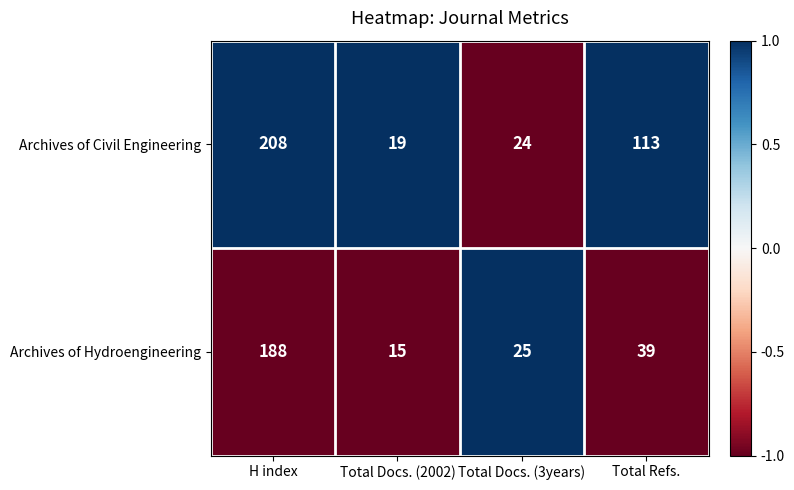

Reading left to right, extract all data points from this chart.

Archives of Civil Engineering: H index=208	Total Docs. (2002)=19	Total Docs. (3years)=24	Total Refs.=113
Archives of Hydroengineering: H index=188	Total Docs. (2002)=15	Total Docs. (3years)=25	Total Refs.=39